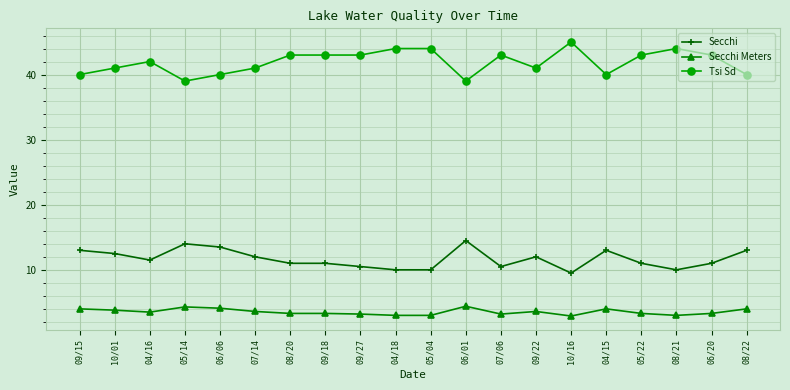

What is the greatest value displayed?

45.0